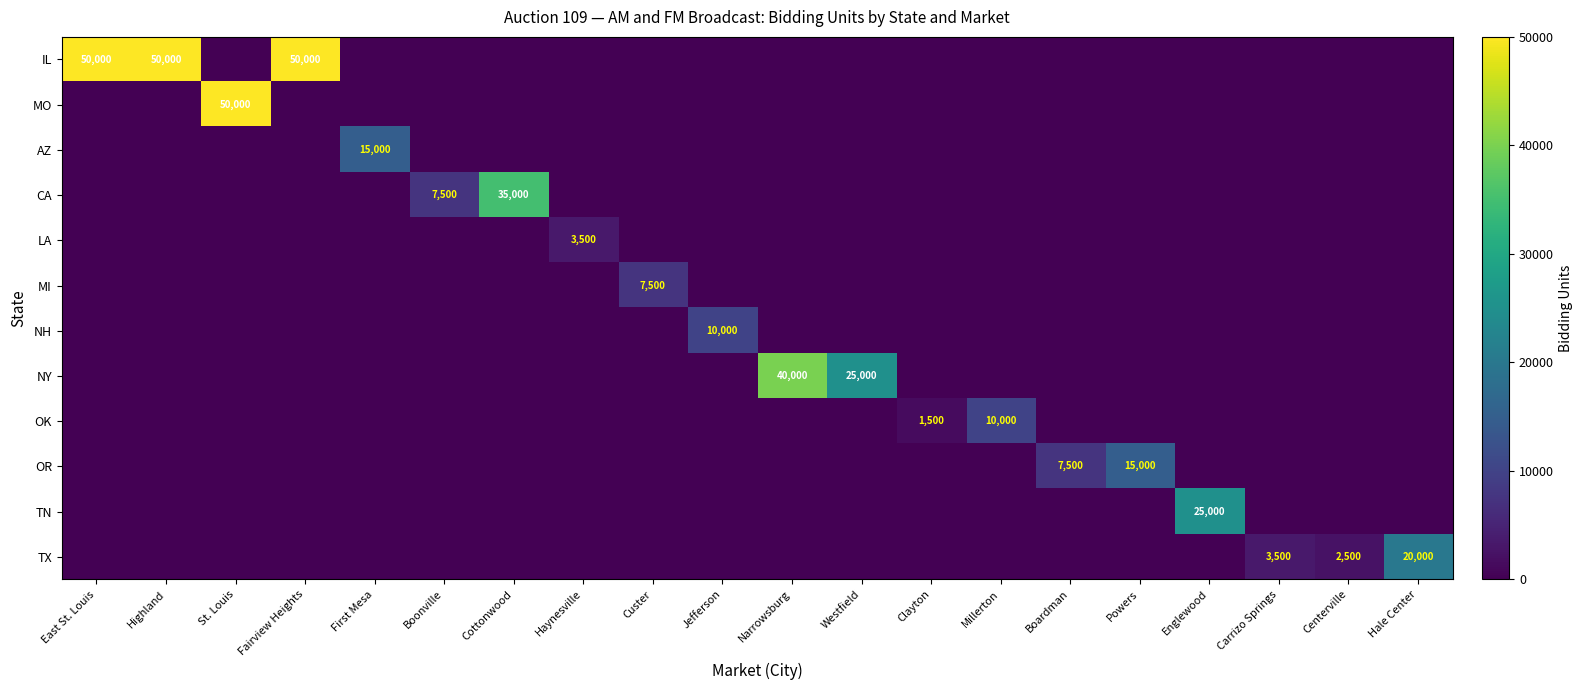

Is it true that CA equals -16917 at Englewood?

False